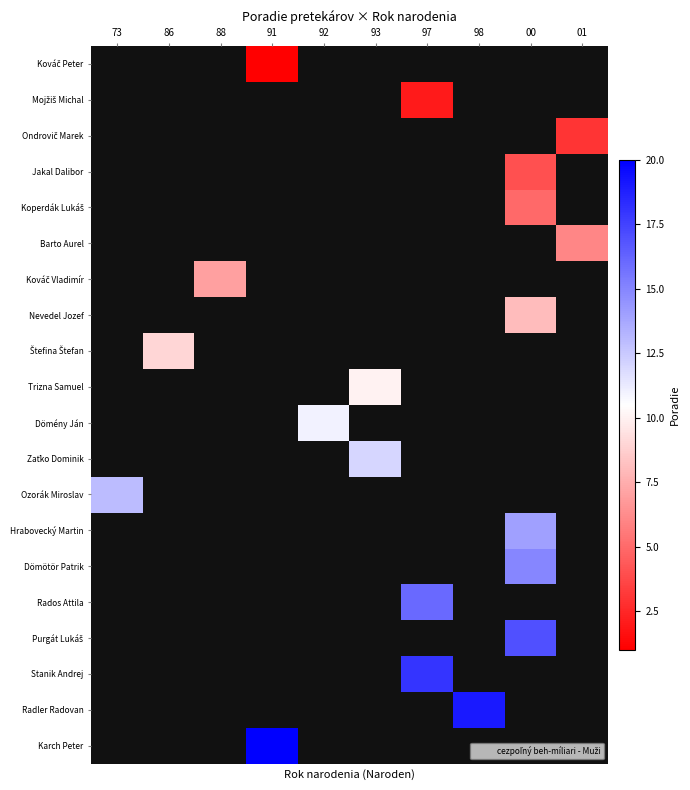

How many positive values does the Karch Peter series have?

1